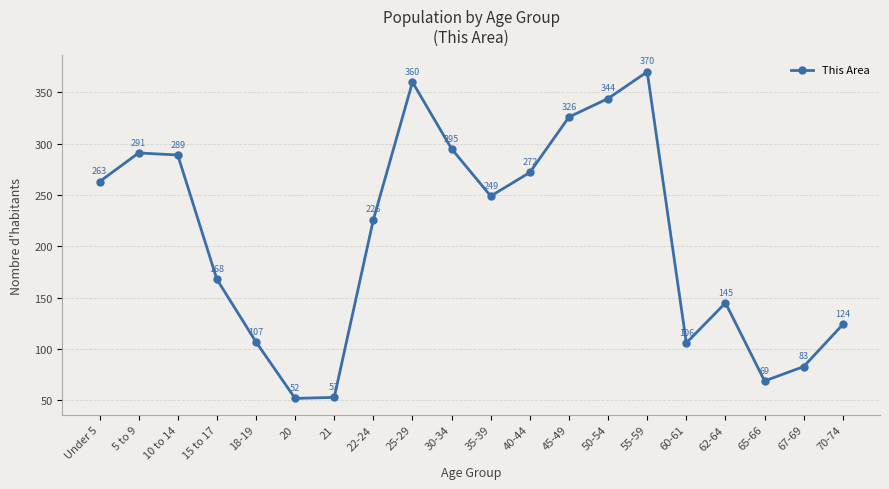

True or false: the data shows 27 at 21.

False